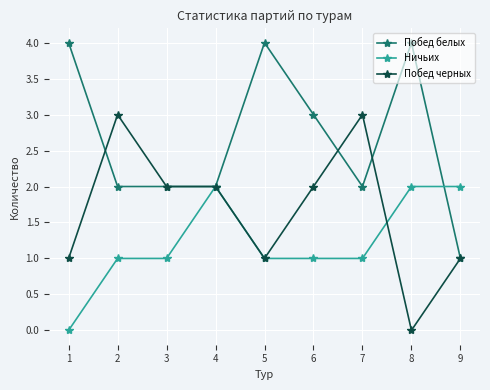

How many positive values does the Побед черных series have?

8